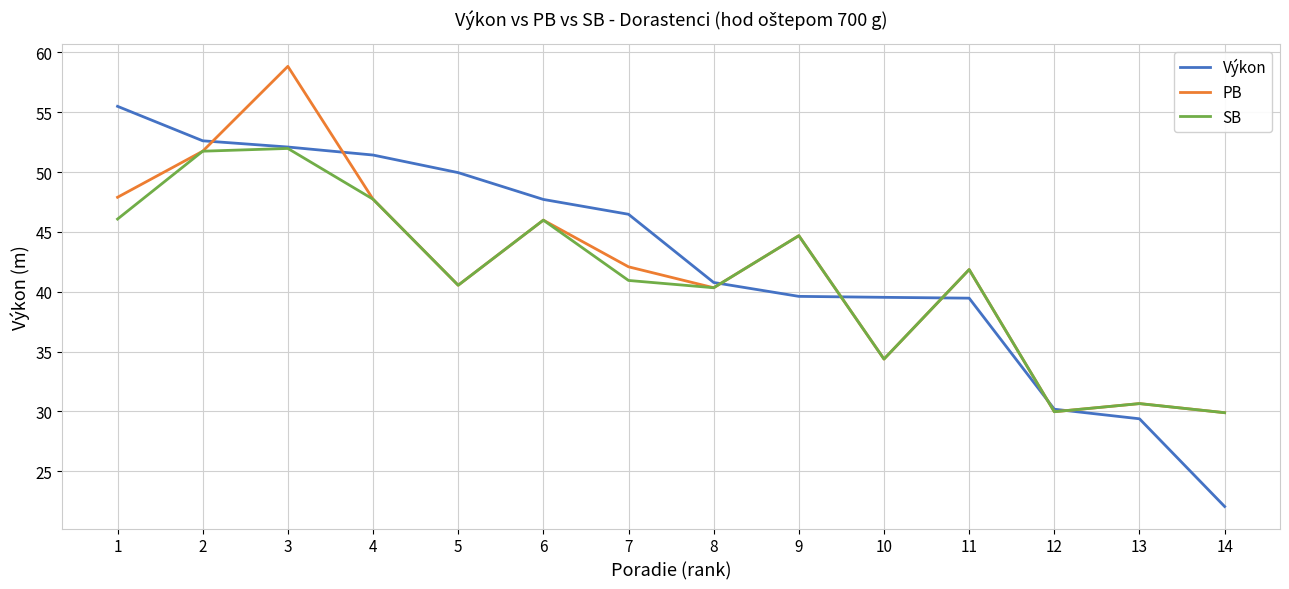

What is the greatest value displayed?

58.8